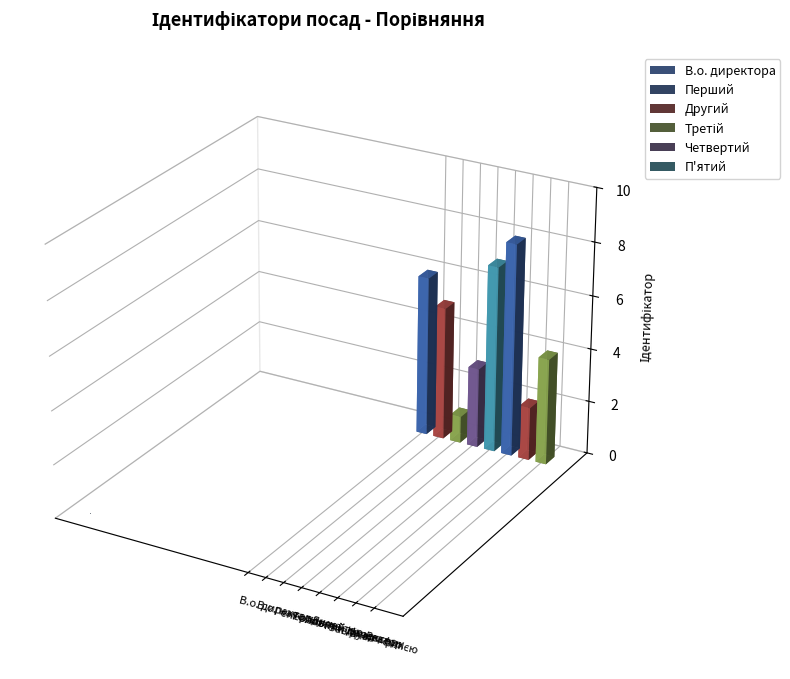

What is the change in value from Головний лікар to Ректор?

+1